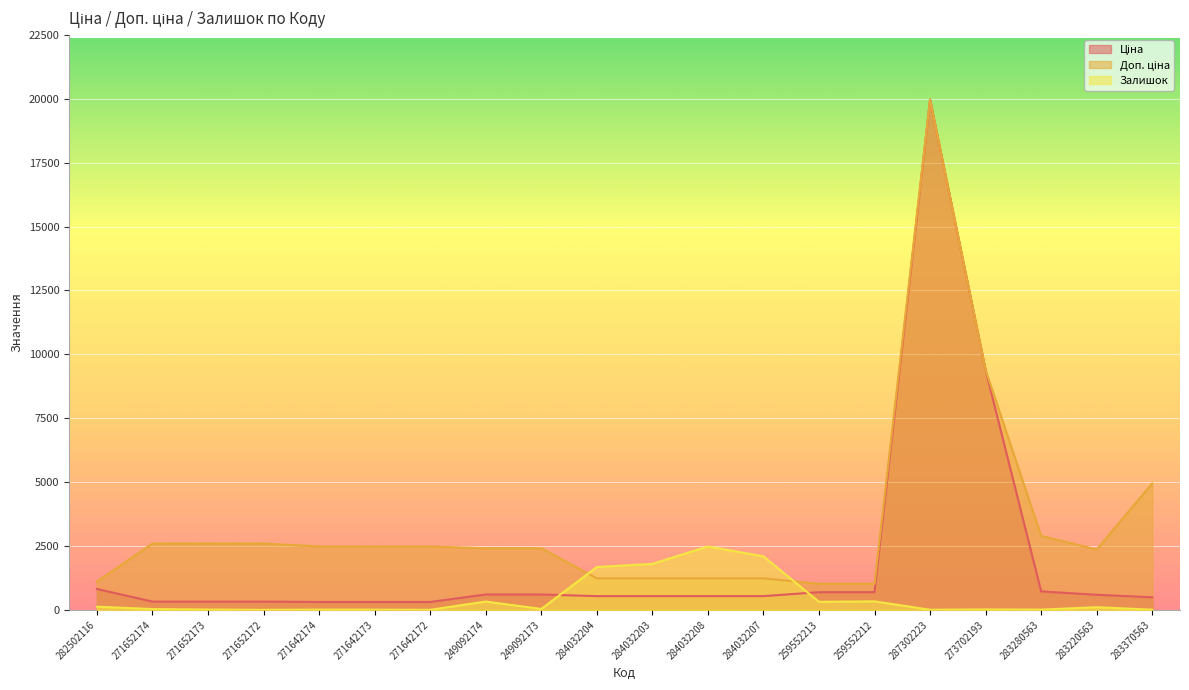

True or false: Ціна and Доп. ціна intersect in this chart.

False